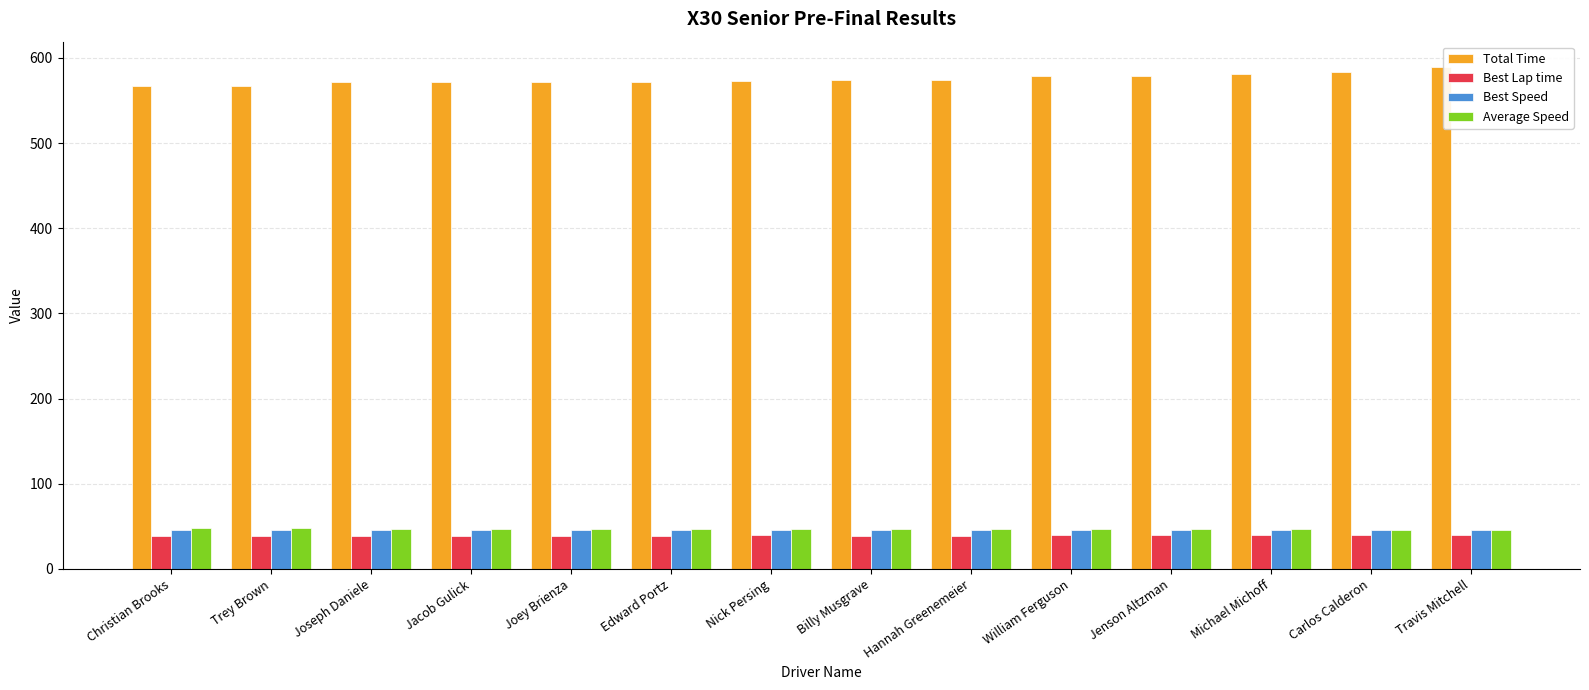

Count the number of data series in this chart.

4